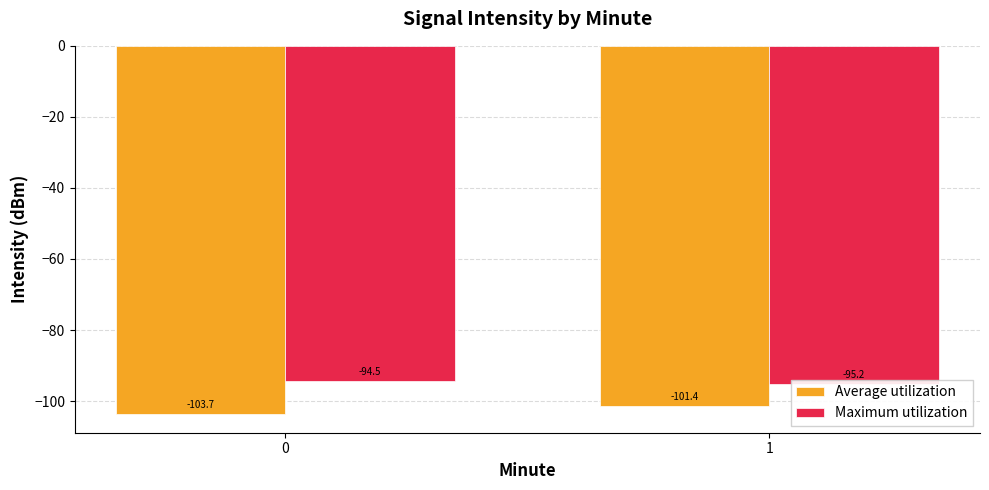

What is the difference between the maximum and minimum values in the Maximum utilization series?

0.8